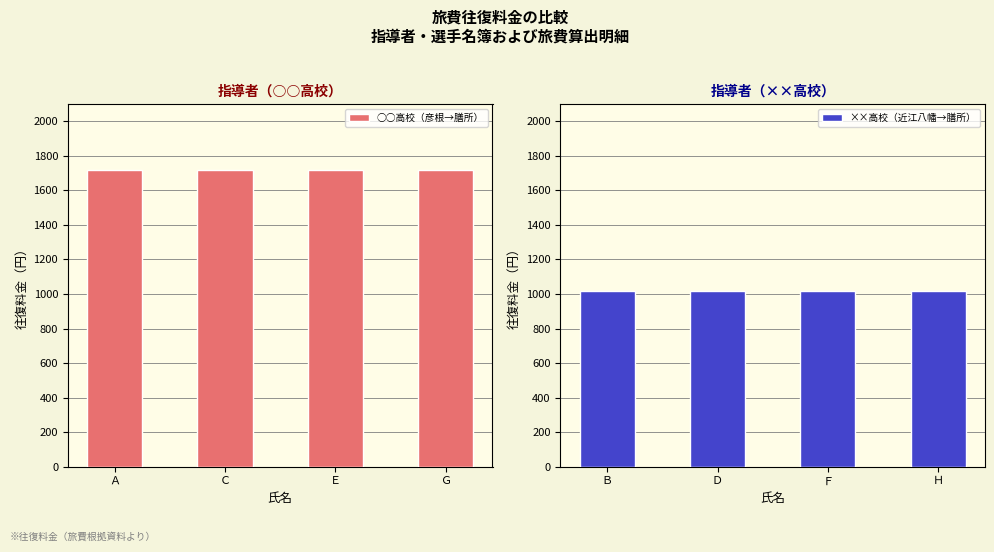

What are all the series names shown in the legend?

○○高校（彦根→膳所）, ××高校（近江八幡→膳所）